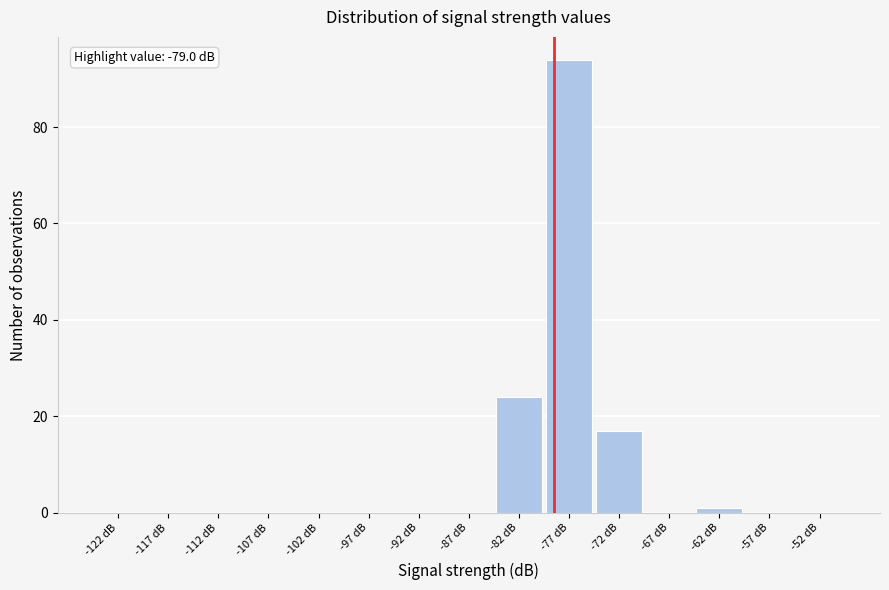

Over which range of the x-axis is the bar tallest?

-80 to -75